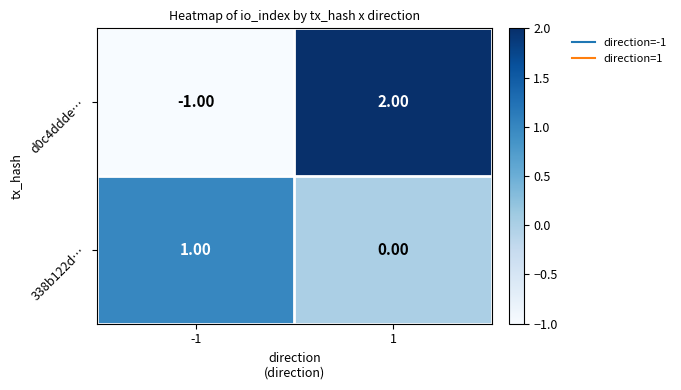

Is the value of d0c4ddde… at -1 greater than the value of 338b122d… at 1?

No